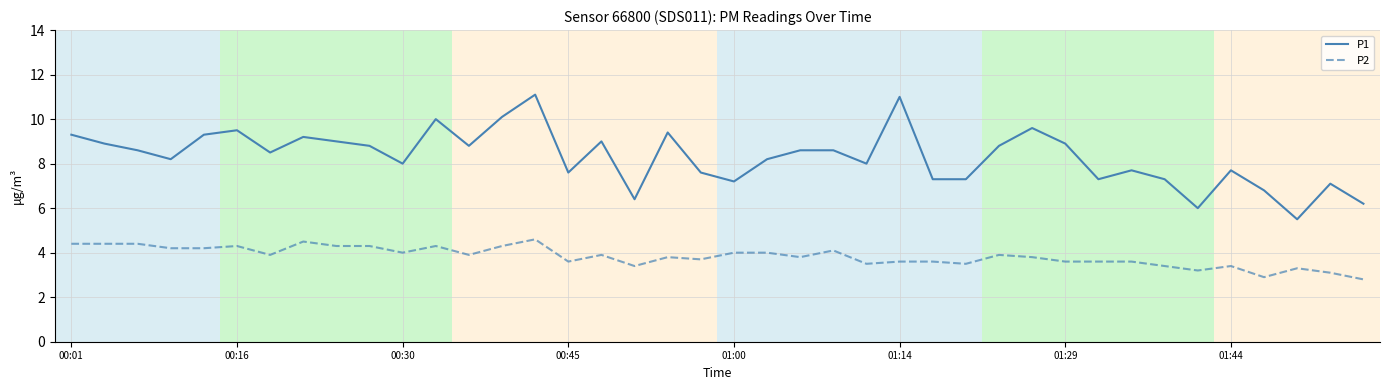

True or false: P2 and P1 cross at least once.

False